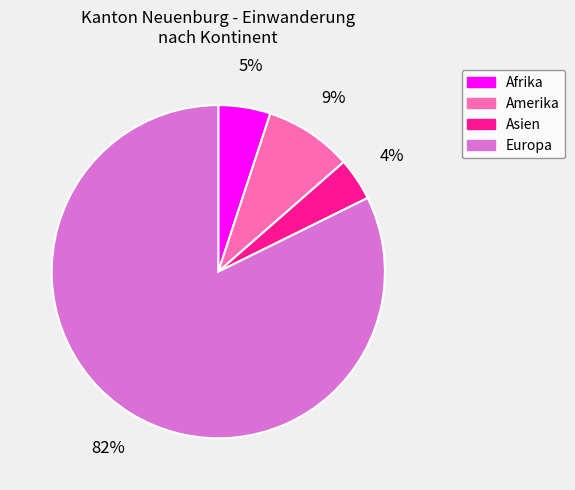

Do Europa and Amerika together represent more than half of the pie?

Yes